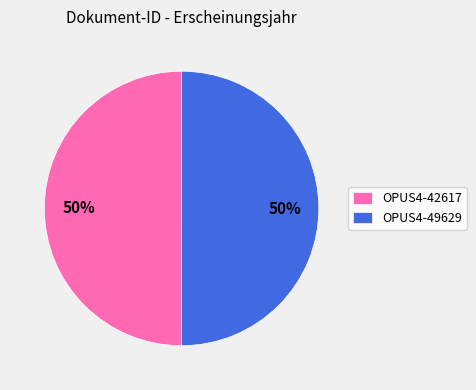

To the nearest percent, what percentage of the pie is OPUS4-49629?

50%